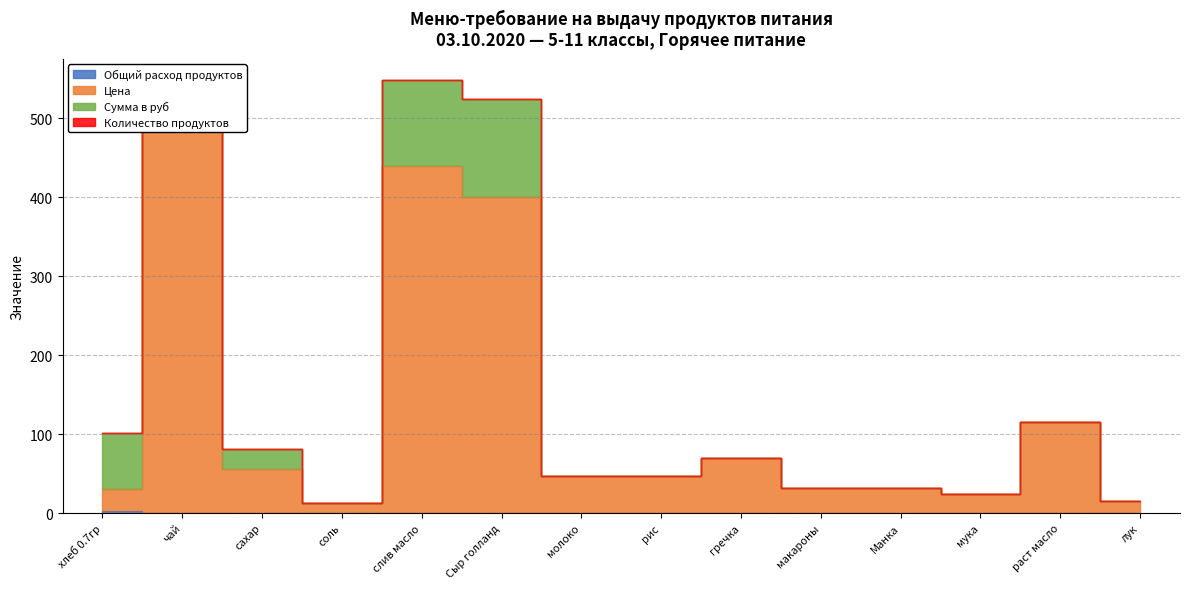

What is the approximate value of Общий расход продуктов at Сыр голланд?

0.3